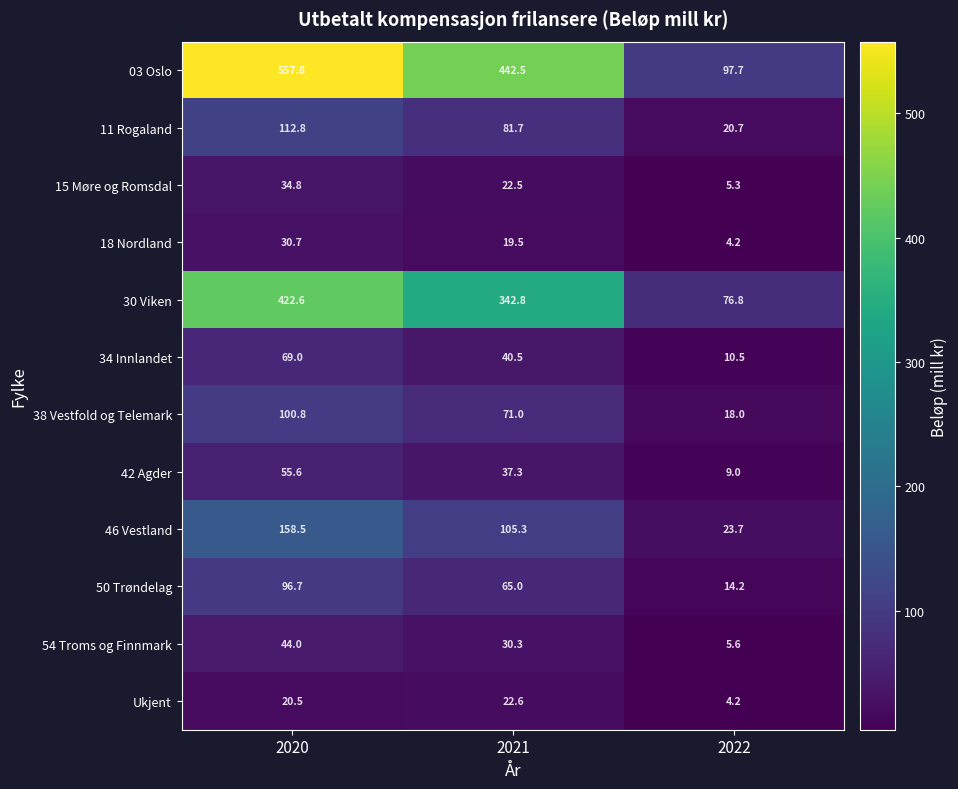

Is it true that 18 Nordland equals 30.7 at 2020?

True